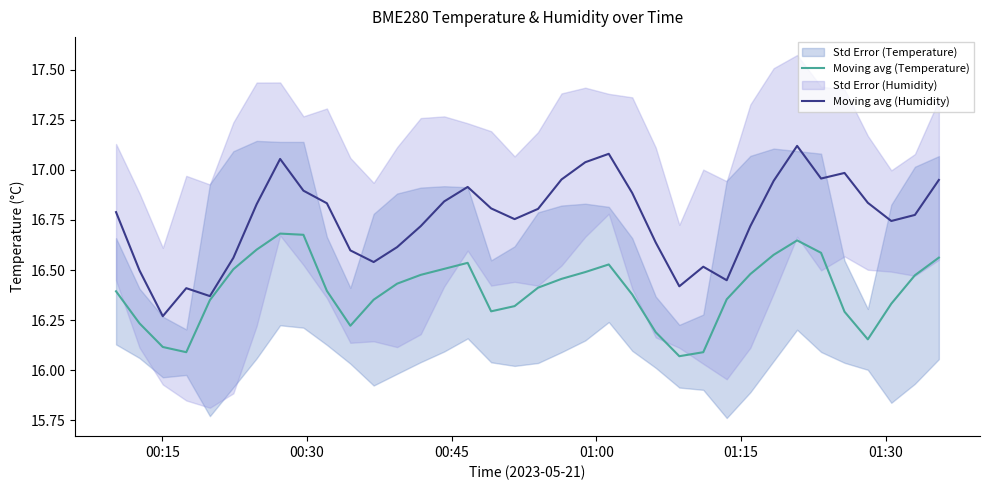

What is the minimum value for Moving avg (Temperature)?

16.1